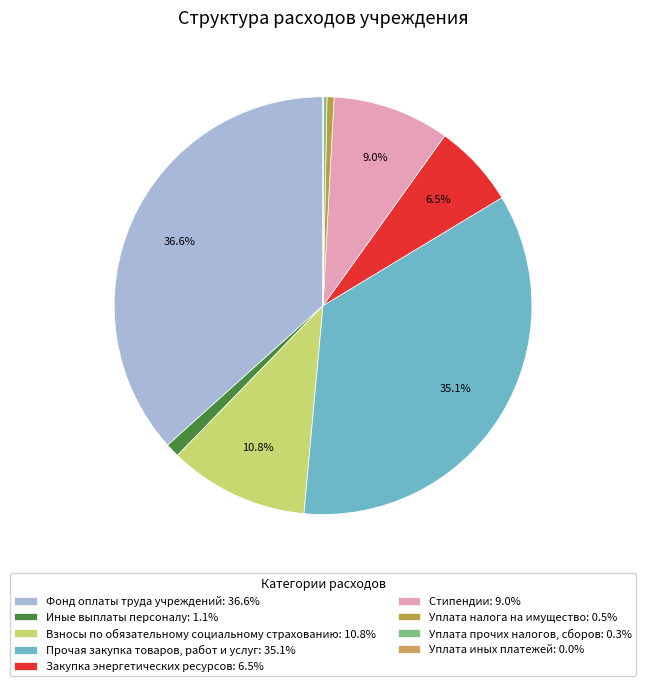

Does any single category account for the majority?

No